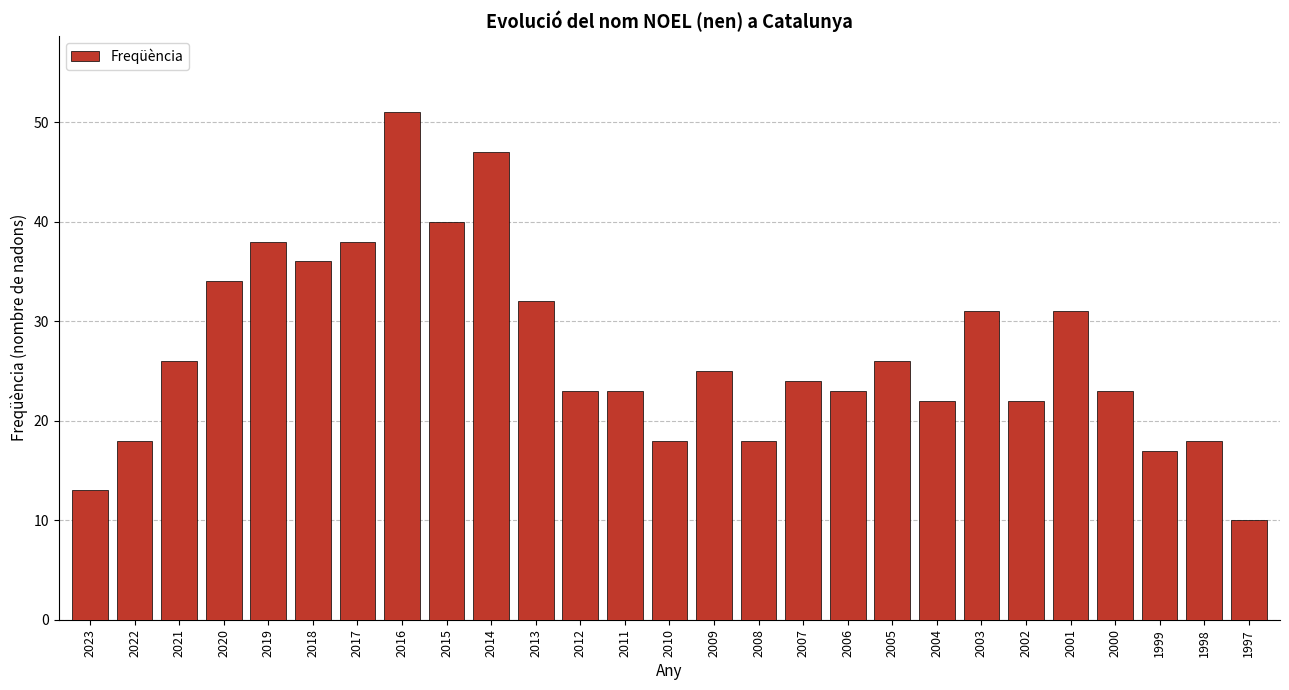

Which category has the lowest value across all series?

1997